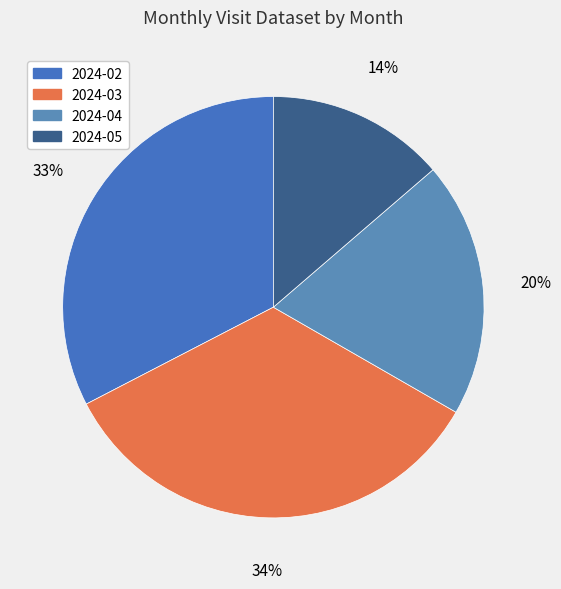

What is the largest slice in the pie chart?

2024-03